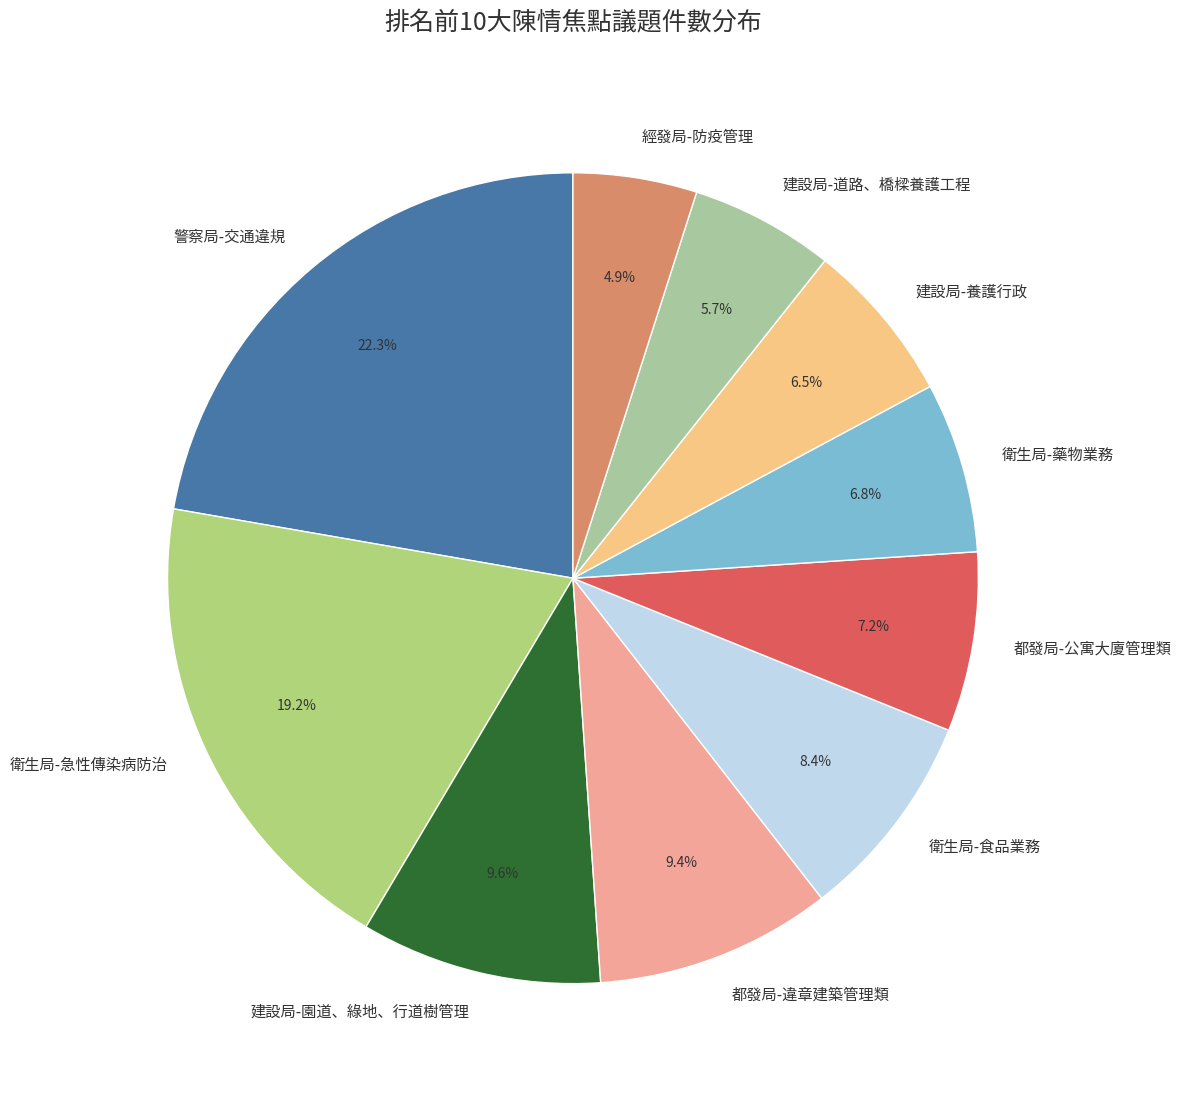

Do 衛生局-急性傳染病防治 and 建設局-養護行政 together represent more than half of the pie?

No